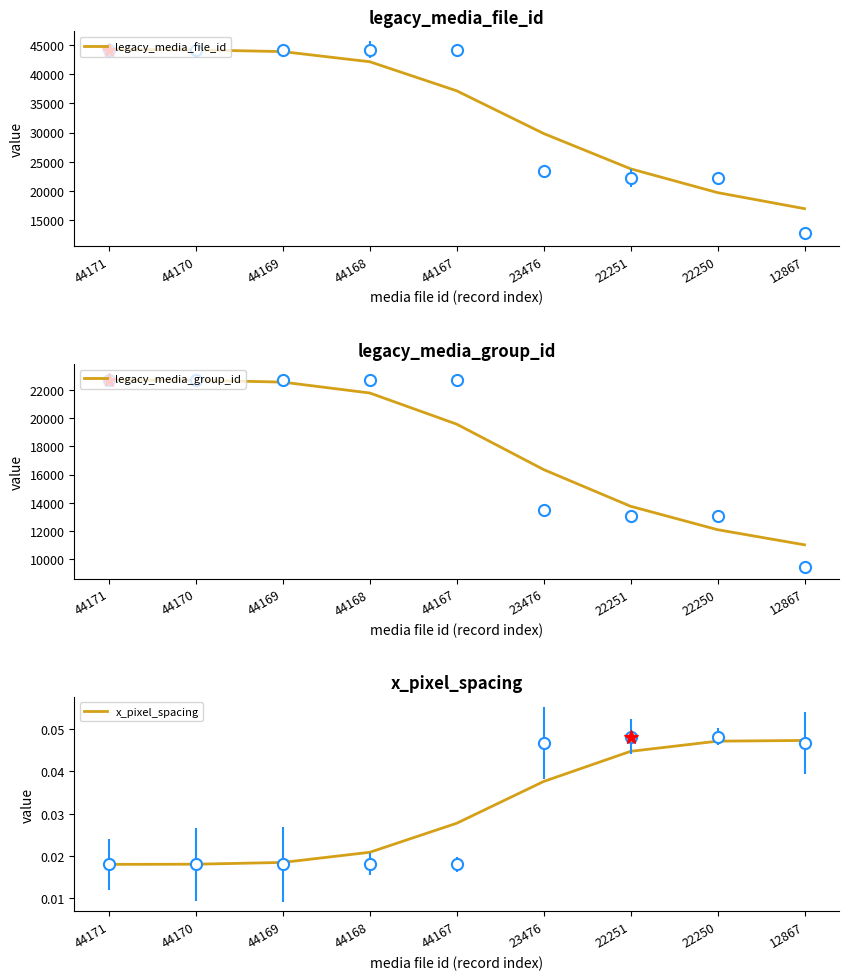

What is the difference between the maximum and second lowest values in the legacy_media_file_id series?

24449.9